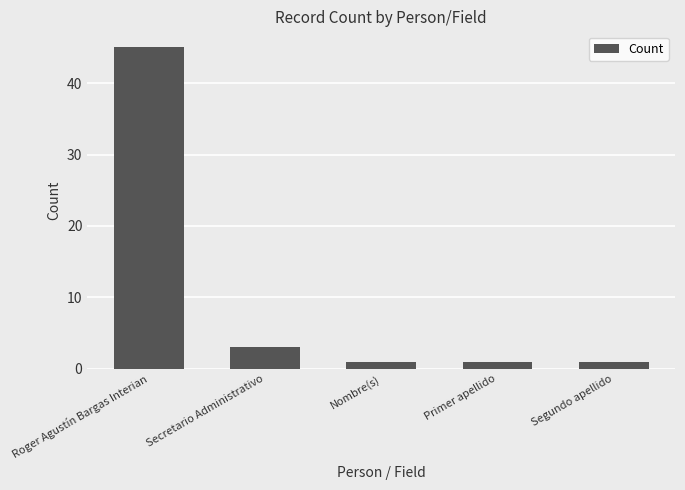

Where is the data nearest to the value 23?

Secretario Administrativo